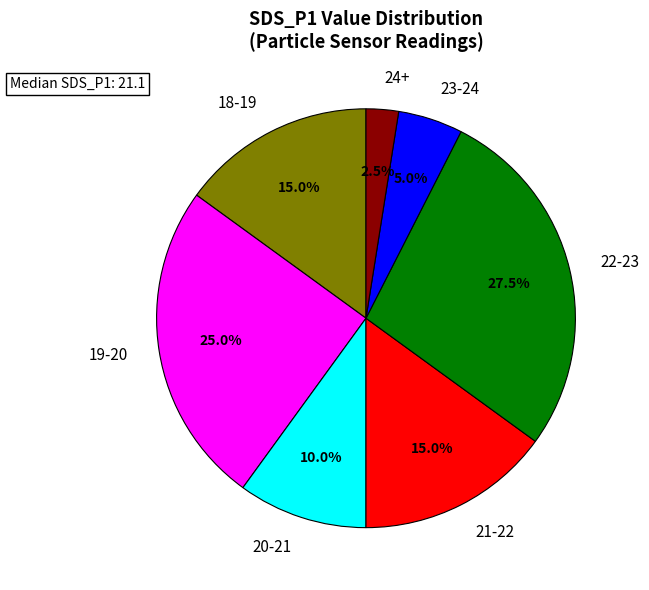

Between 23-24 and 21-22, which is larger?

21-22